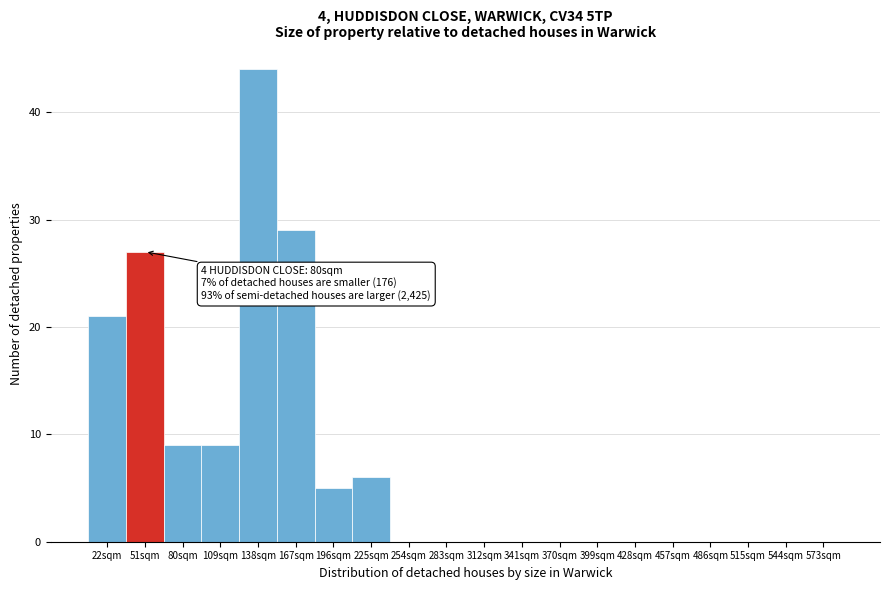

Reading left to right, what are all the values shown in this chart?

22sqm=21	51sqm=27	80sqm=9	109sqm=9	138sqm=44	167sqm=29	196sqm=5	225sqm=6	254sqm=0	283sqm=0	312sqm=0	341sqm=0	370sqm=0	399sqm=0	428sqm=0	457sqm=0	486sqm=0	515sqm=0	544sqm=0	573sqm=0